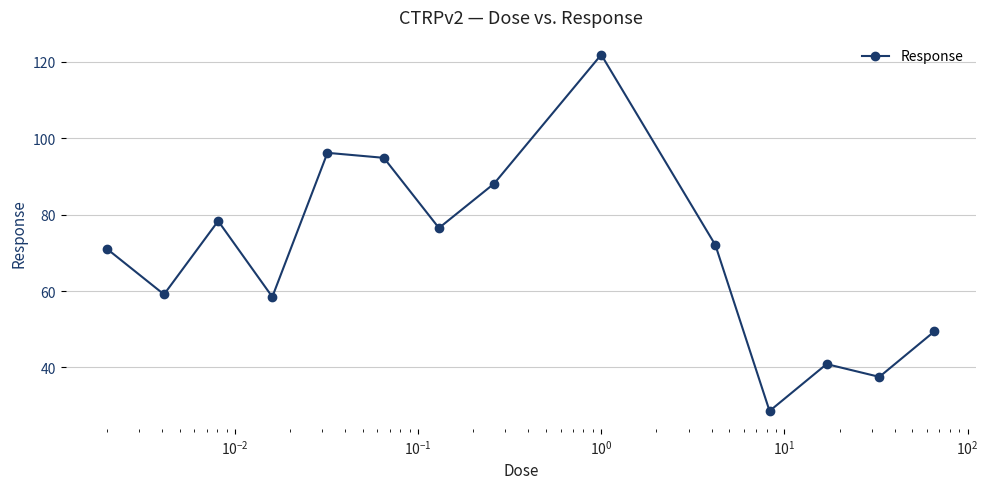

What is the value of the 12th point from the left?

40.9